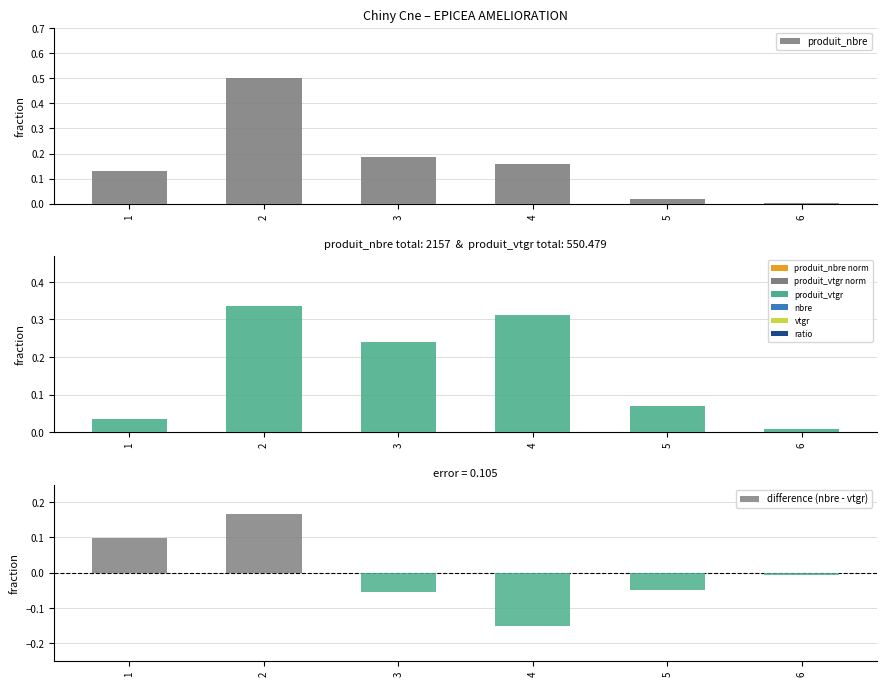

What is the value of the produit_nbre bar at the 4th from the left?

0.2